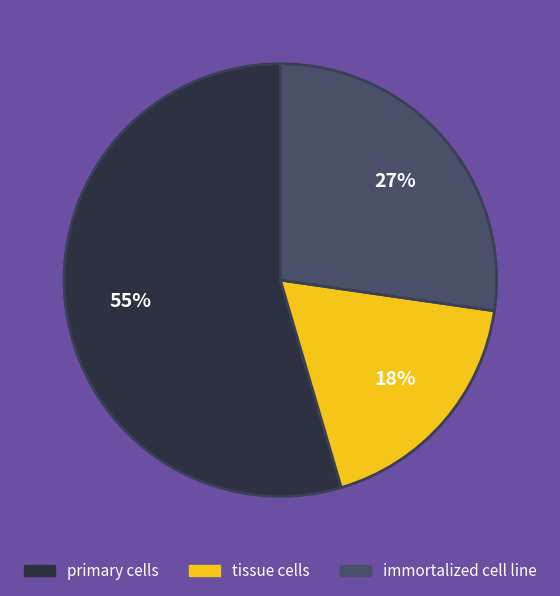

Which slice is the smallest?

tissue cells